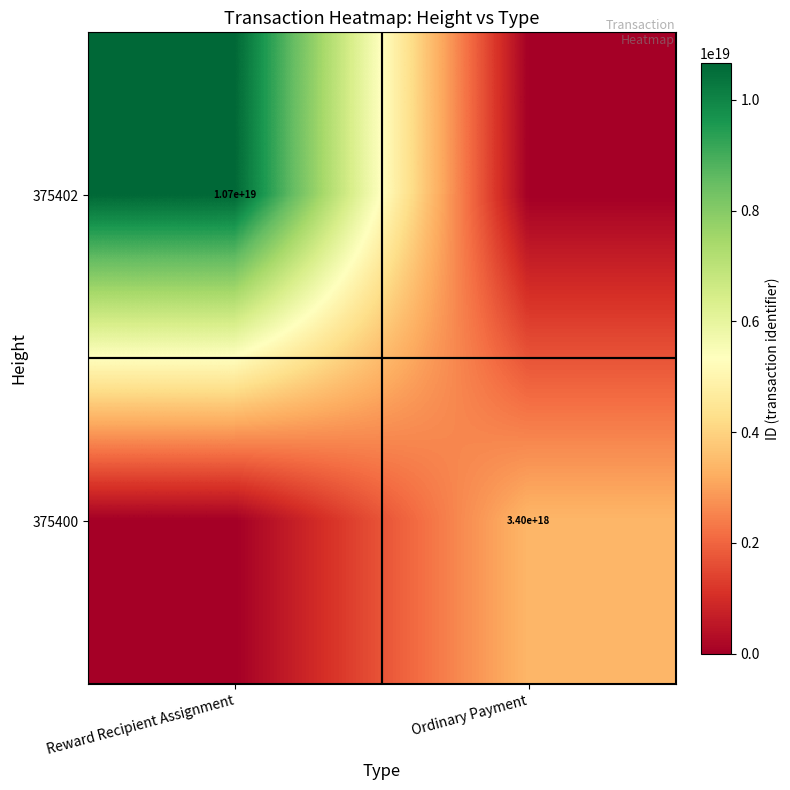

What is the total value across all series at Ordinary Payment?

3398681862090954240